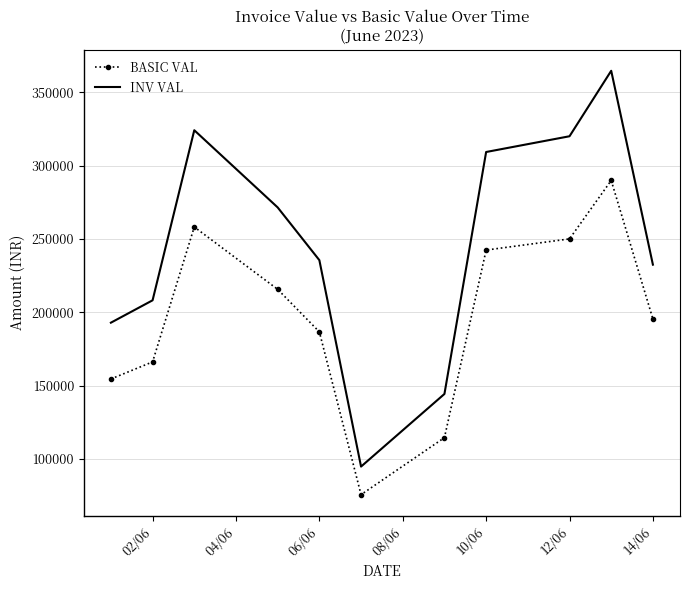

What is the lowest value of the INV VAL series?

94720.0